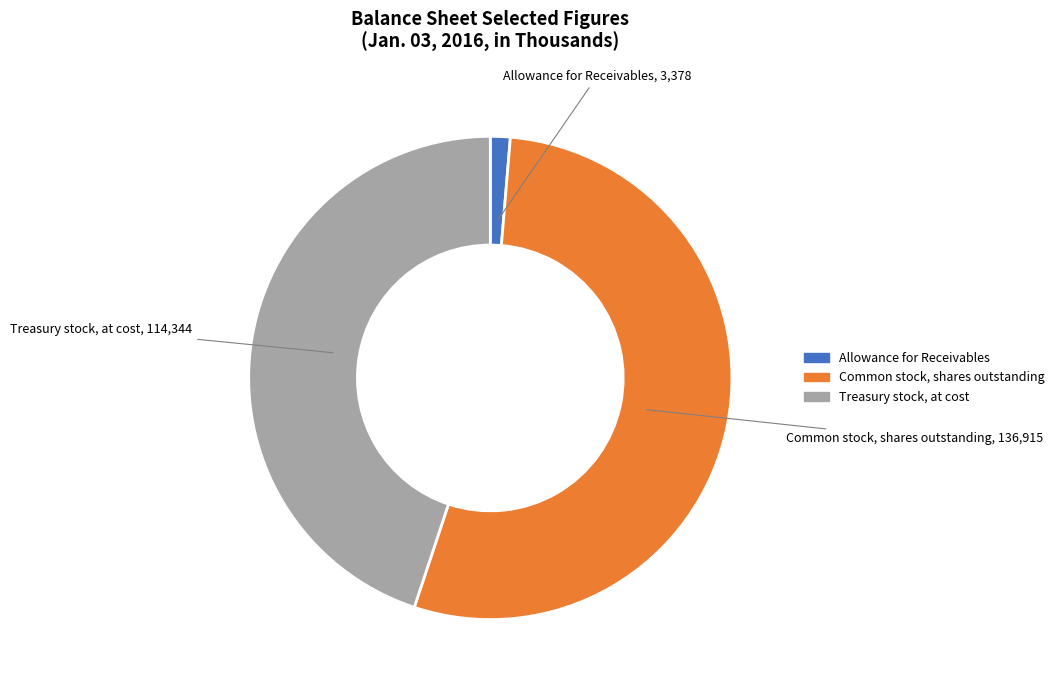

What is the majority slice?

Common stock, shares outstanding